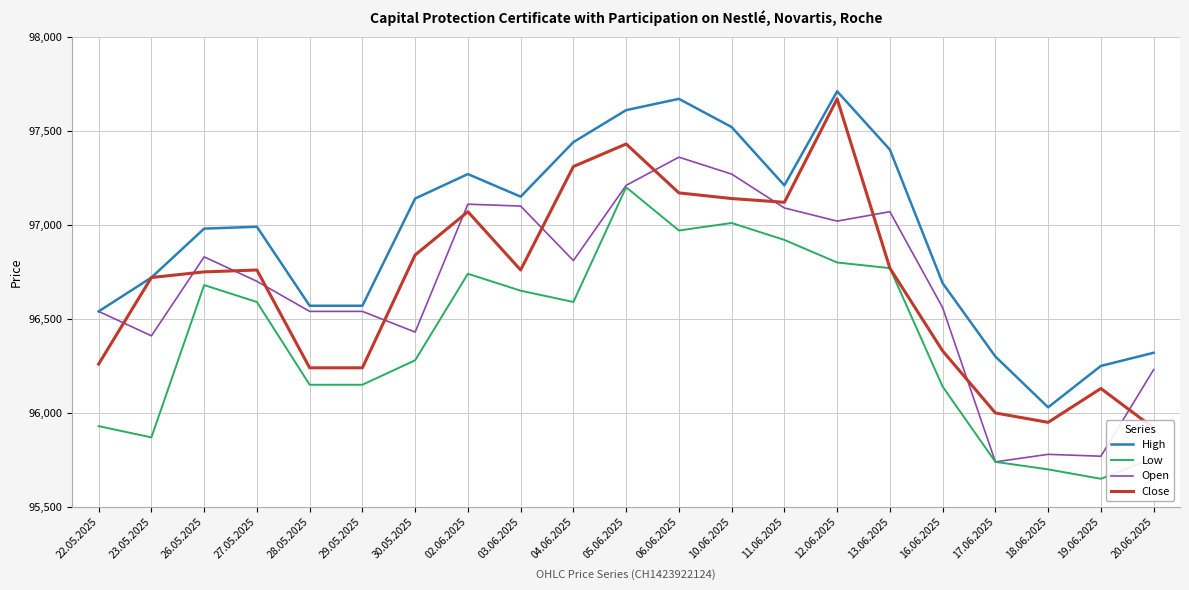

List the labels in order of Low value, smallest first.

19.06.2025, 18.06.2025, 17.06.2025, 20.06.2025, 23.05.2025, 22.05.2025, 16.06.2025, 28.05.2025, 29.05.2025, 30.05.2025, 27.05.2025, 04.06.2025, 03.06.2025, 26.05.2025, 02.06.2025, 13.06.2025, 12.06.2025, 11.06.2025, 06.06.2025, 10.06.2025, 05.06.2025